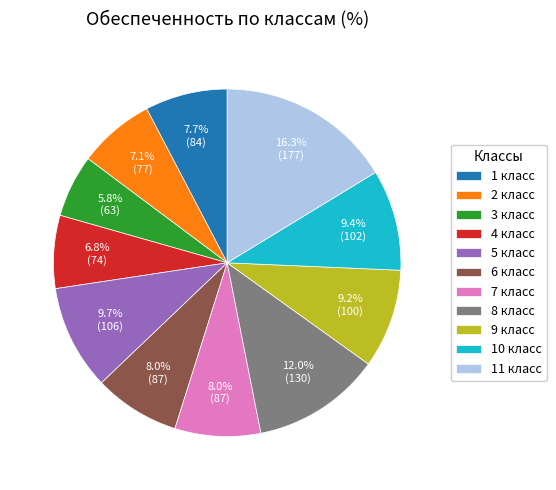

To the nearest percent, what is the average slice percentage?

9%